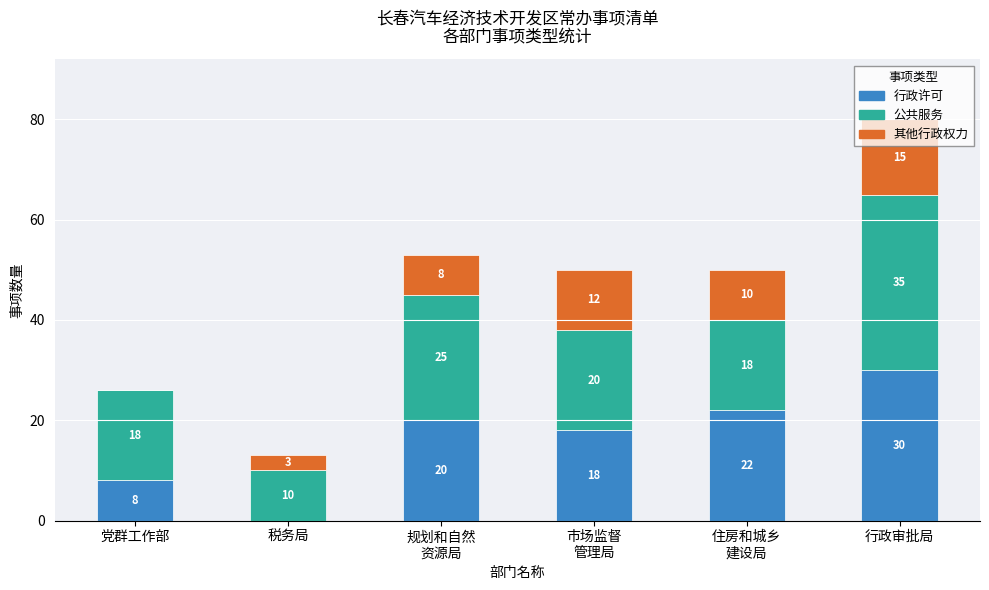

What is the highest value of the 行政许可 series?

30